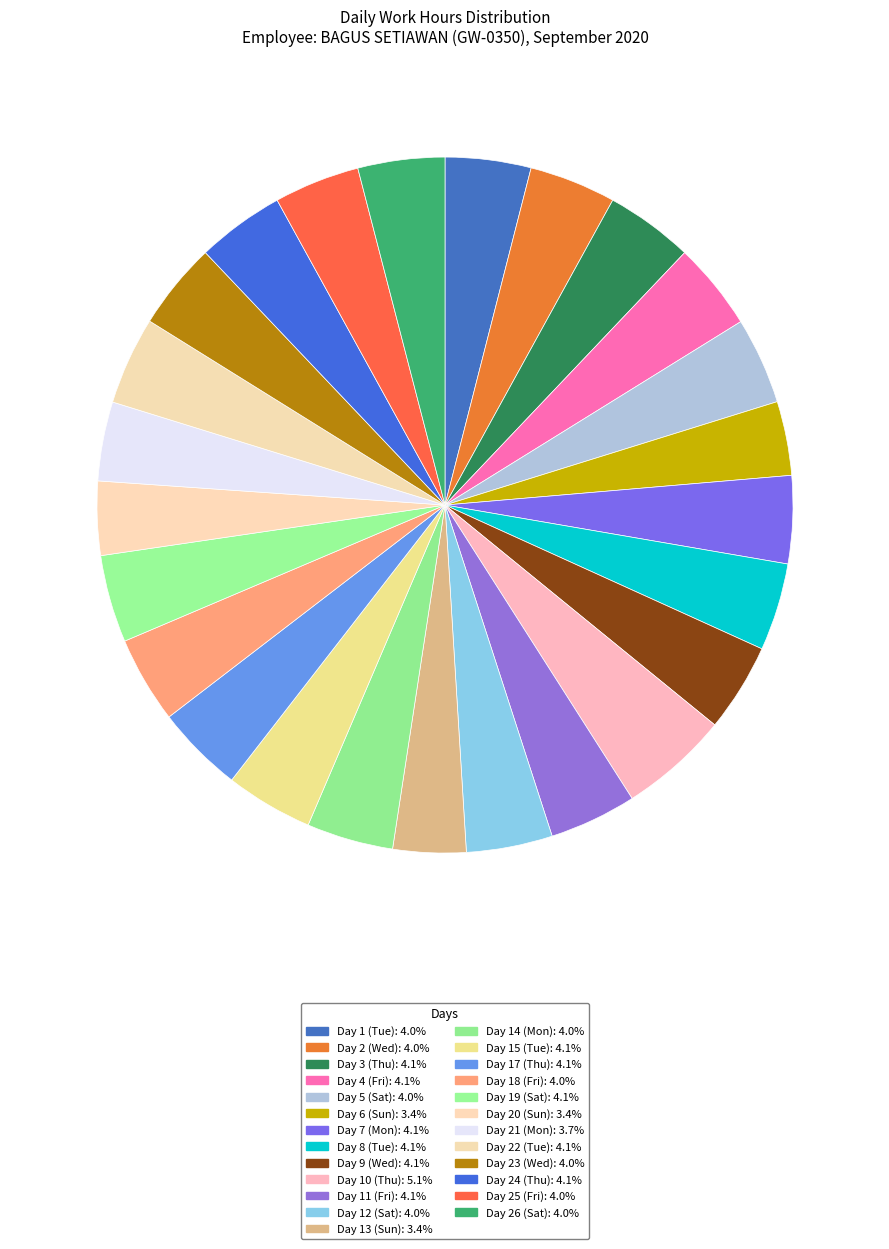

How many segments does this pie chart have?

25